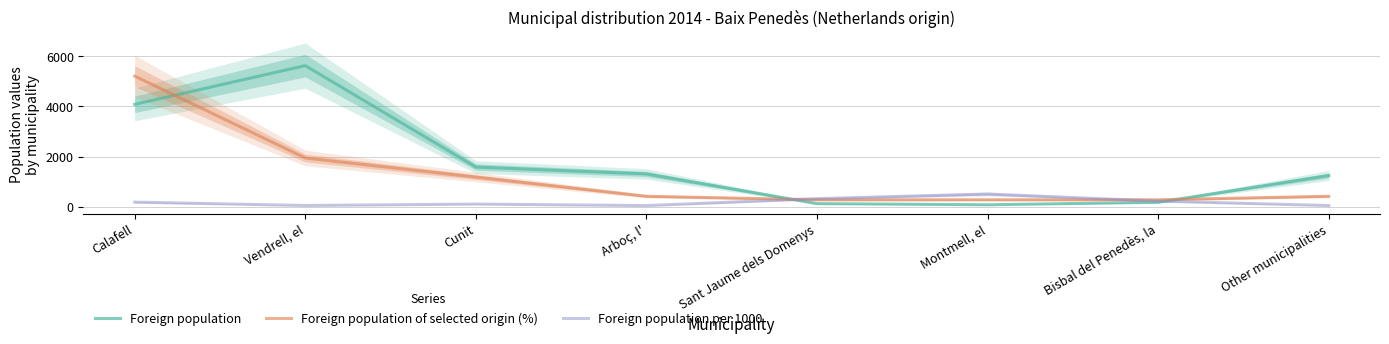

Reading left to right, what are all the values shown in this chart?

Foreign population: Calafell=4081	Vendrell, el=5626	Cunit=1582	Arboç, l'=1307	Sant Jaume dels Domenys=124	Montmell, el=79	Bisbal del Penedès, la=177	Other municipalities=1244
Foreign population of selected origin (%): Calafell=5208	Vendrell, el=1944	Cunit=1181	Arboç, l'=417	Sant Jaume dels Domenys=278	Montmell, el=278	Bisbal del Penedès, la=278	Other municipalities=417
Foreign population per 1000: Calafell=184	Vendrell, el=50	Cunit=107	Arboç, l'=46	Sant Jaume dels Domenys=323	Montmell, el=506	Bisbal del Penedès, la=226	Other municipalities=48